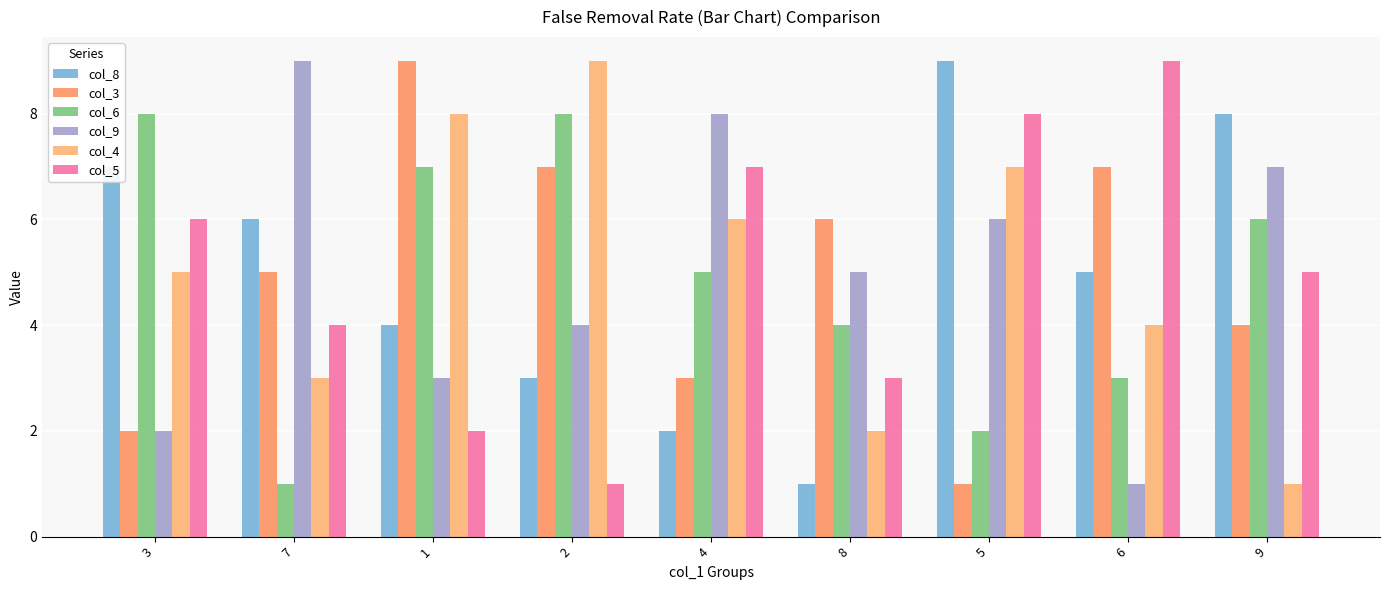

Which series has the largest total across all categories?

col_8